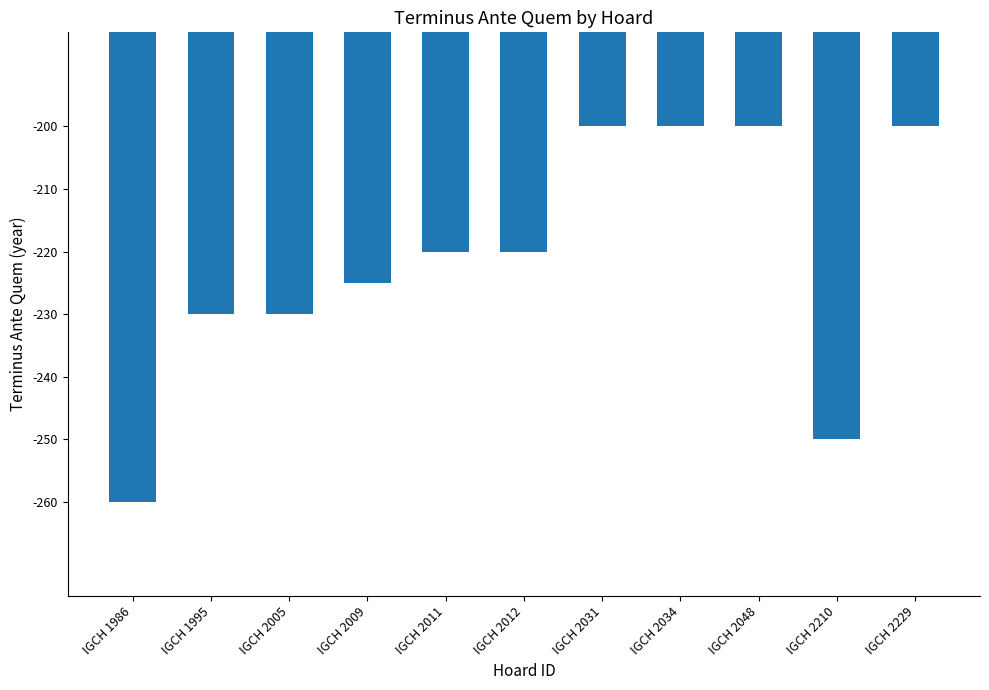

Count the number of categories in the chart.

11